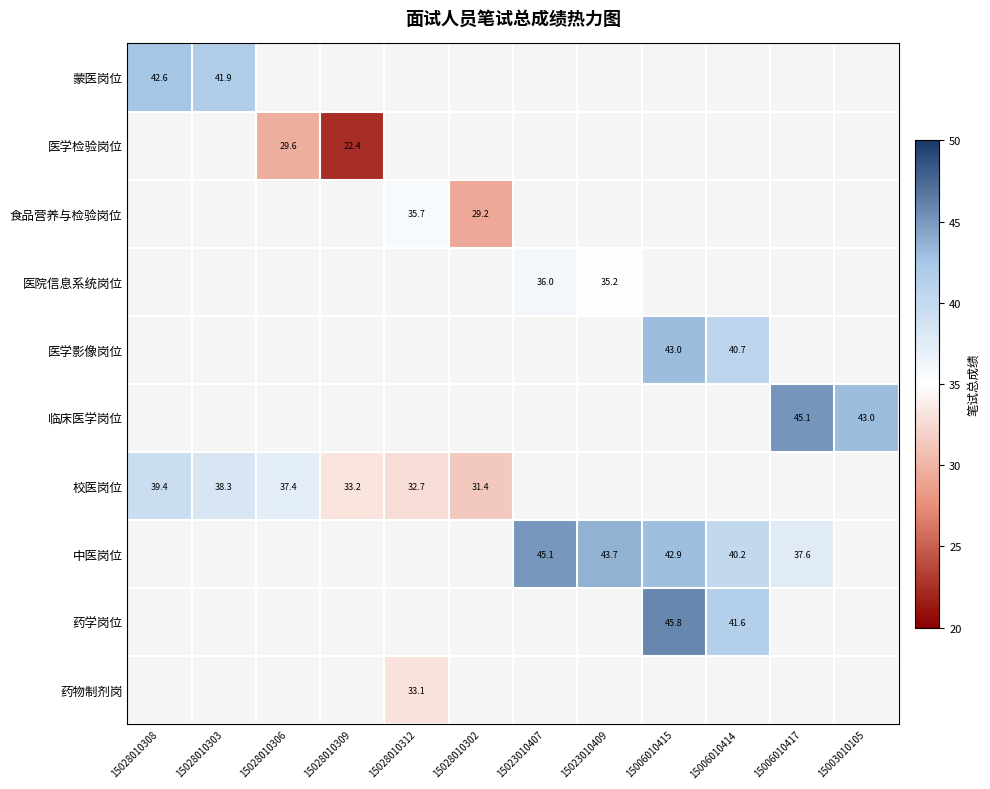

Rank the categories by 蒙医岗位 value from lowest to highest.

15028010303, 15028010306, 15028010309, 15028010312, 15028010302, 15023010407, 15023010409, 15006010415, 15006010414, 15006010417, 15003010105, 15028010308